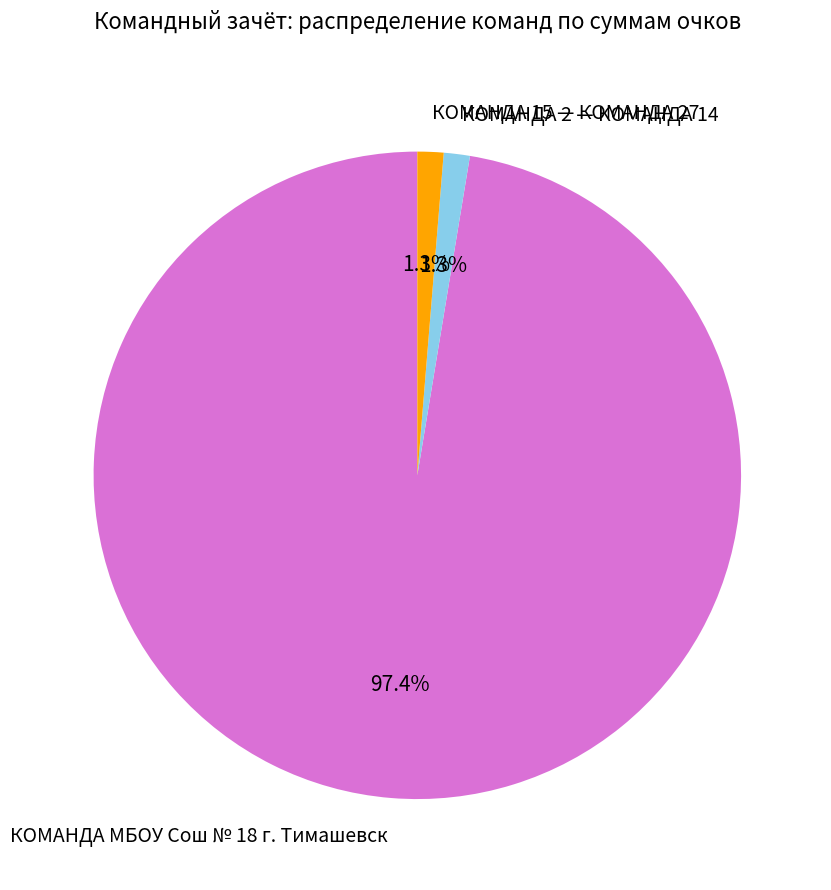

How many slices are in this pie chart?

3